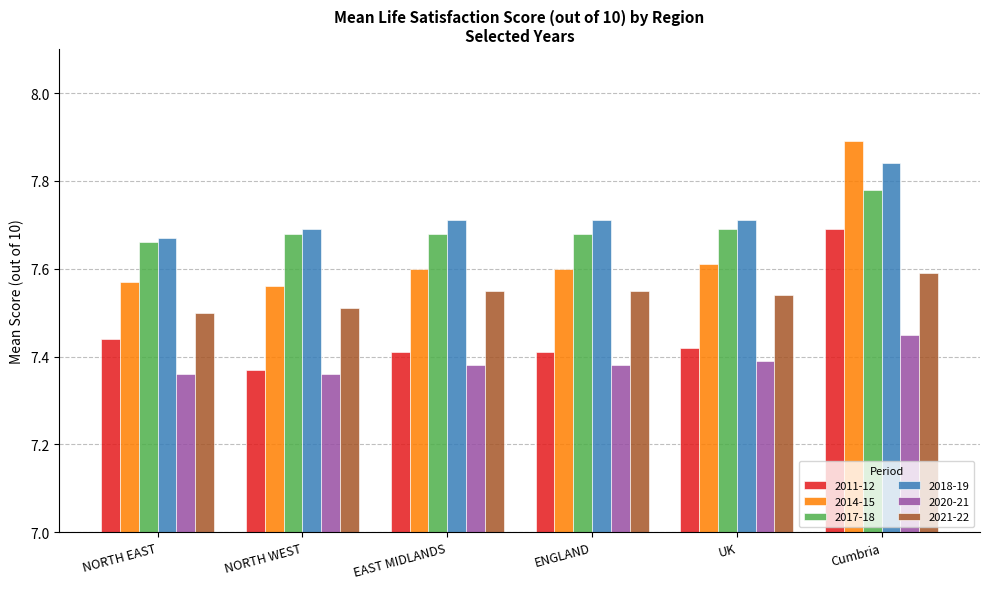

How many bars are there in total?

36